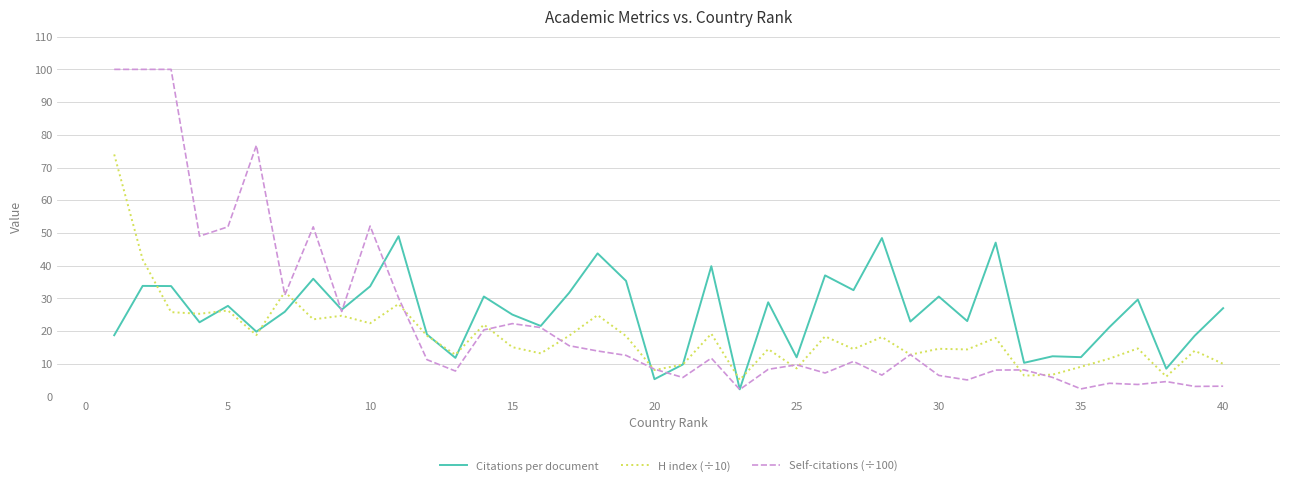

At how many categories does at least one series exceed 17?

31